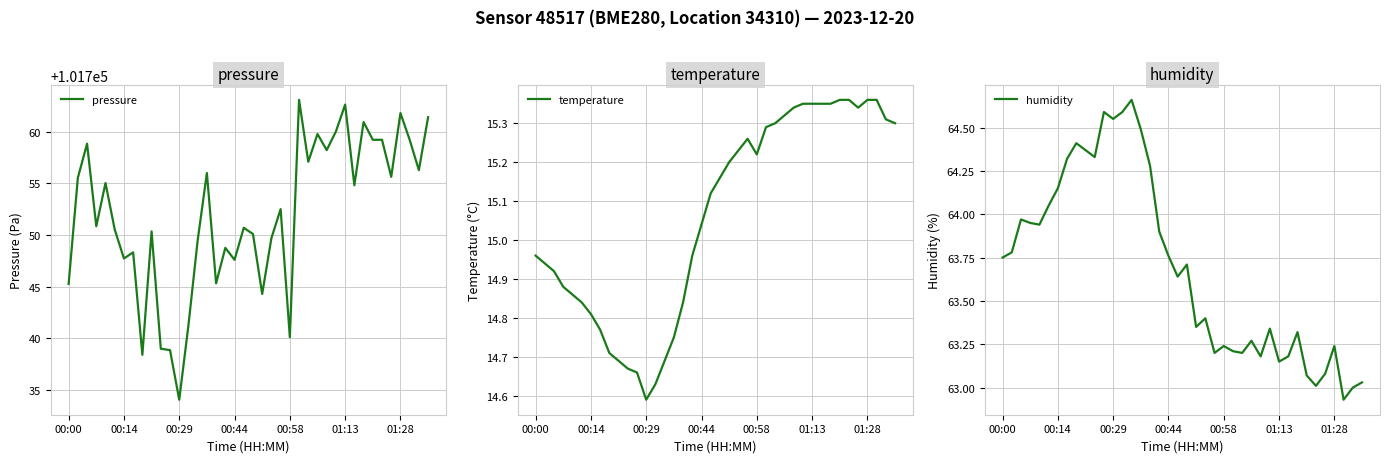

What is the highest value of the temperature series?

15.4